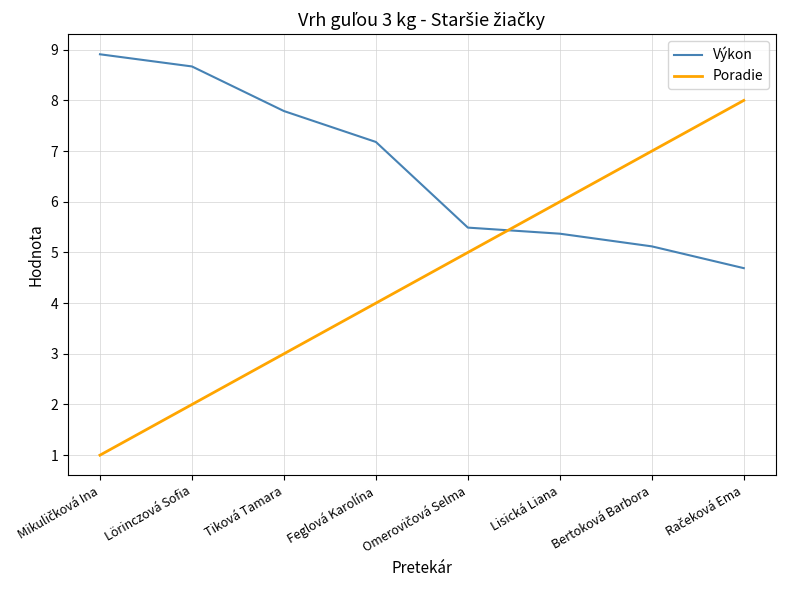

True or false: Výkon and Poradie cross at least once.

True